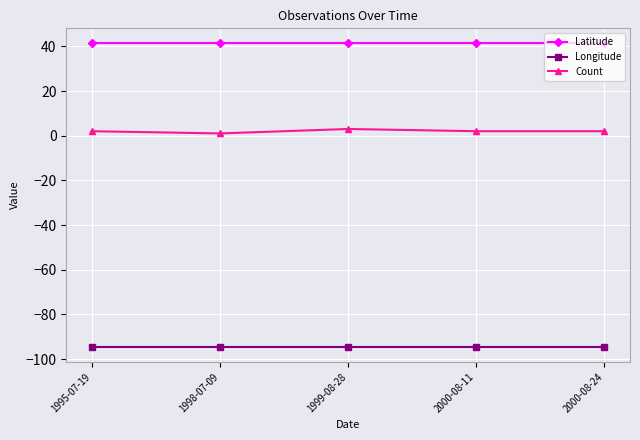

The Longitude series shows -161.6 at 1995-07-19. True or false?

False